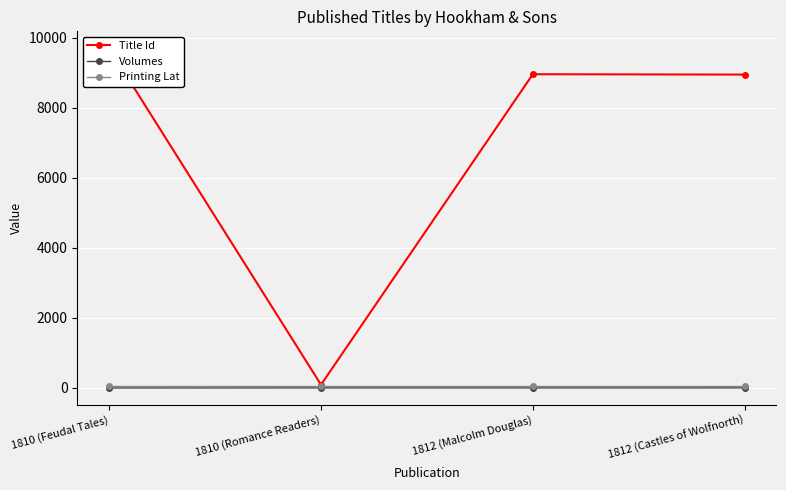

True or false: Volumes has more than 0 interior local peaks.

False